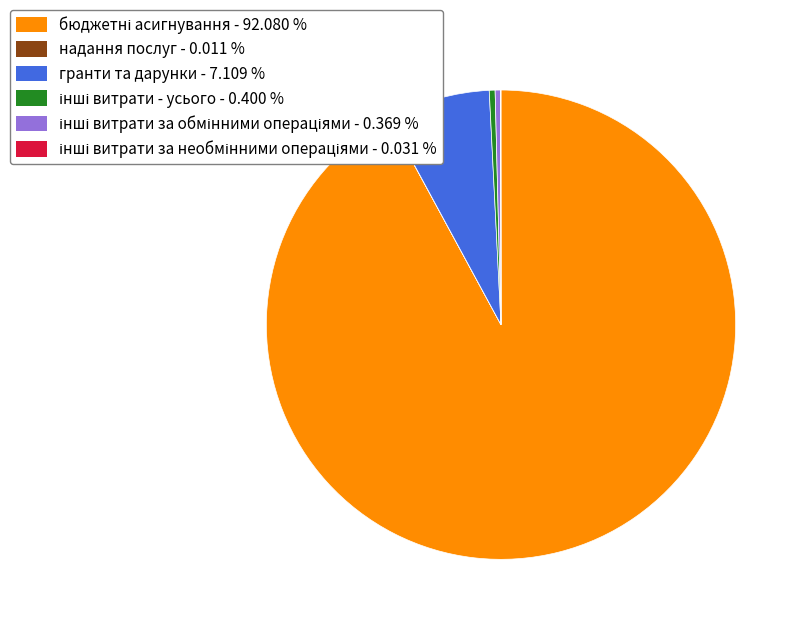

Is there a majority slice in this chart?

Yes